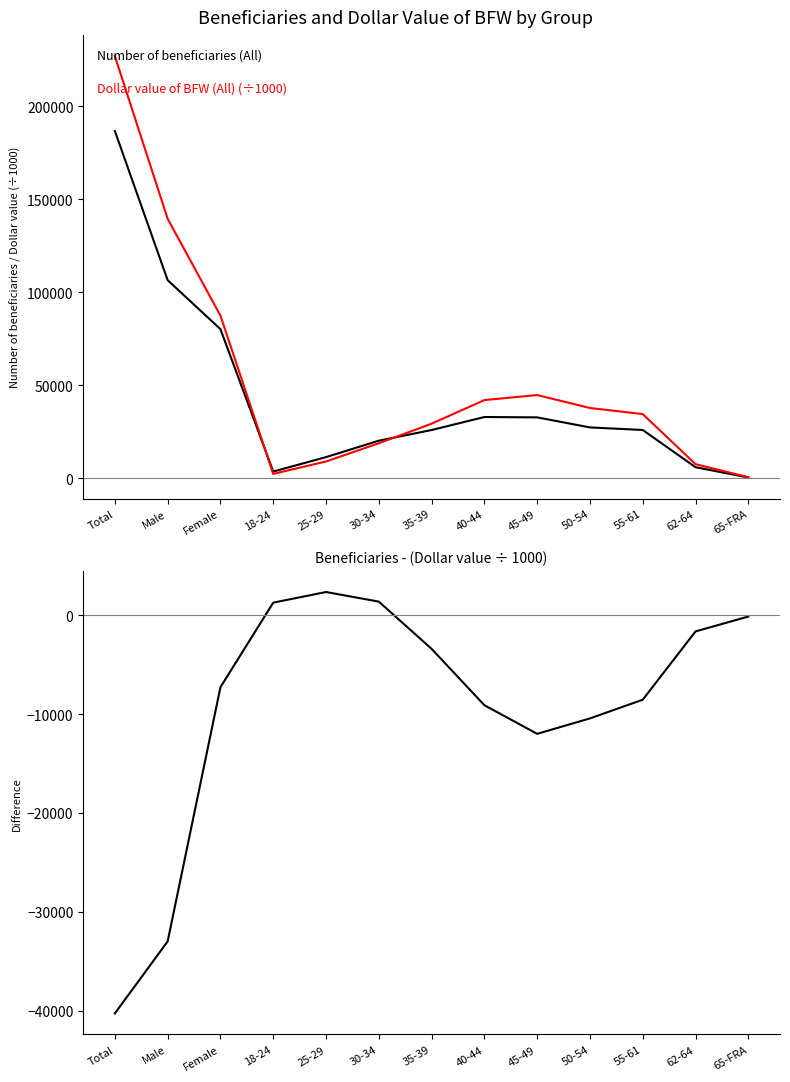

Reading right to left, what are all the values shown in this chart?

Number of beneficiaries (All): 454.0	5967.0	25982.0	27357.0	32759.0	32954.0	25961.0	20222.0	11394.0	3642.0	80175.0	106517.0	186692.0
Dollar value of BFW (All) (÷1000): 589.1	7606.2	34528.6	37794.5	44755.7	42057.2	29363.7	18849.3	9049.1	2373.2	87458.0	139508.8	226966.8
Difference (beneficiaries - dollar value ÷1000): -135.1	-1639.2	-8546.6	-10437.5	-11996.7	-9103.2	-3402.7	1372.7	2344.9	1268.8	-7283.0	-32991.8	-40274.8